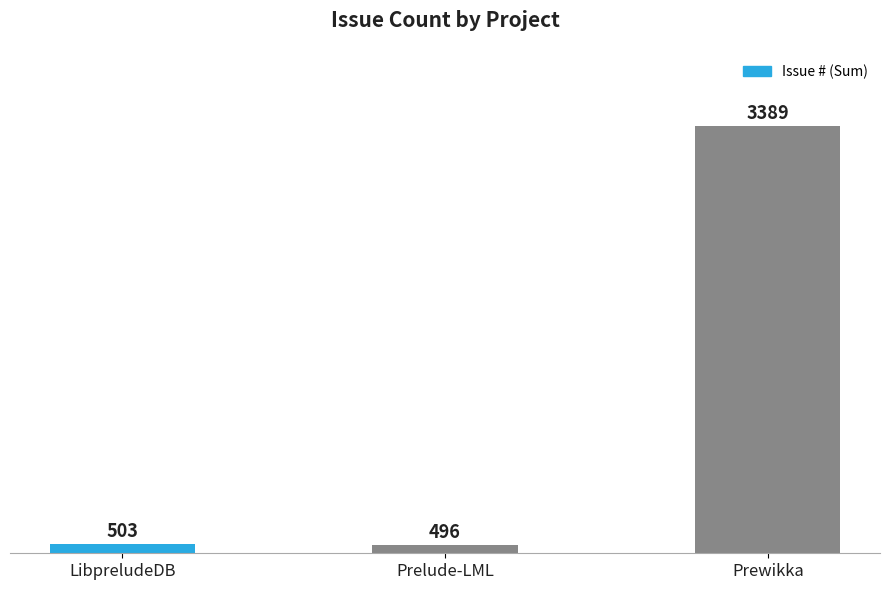

The value at Prewikka is 3389. True or false?

True